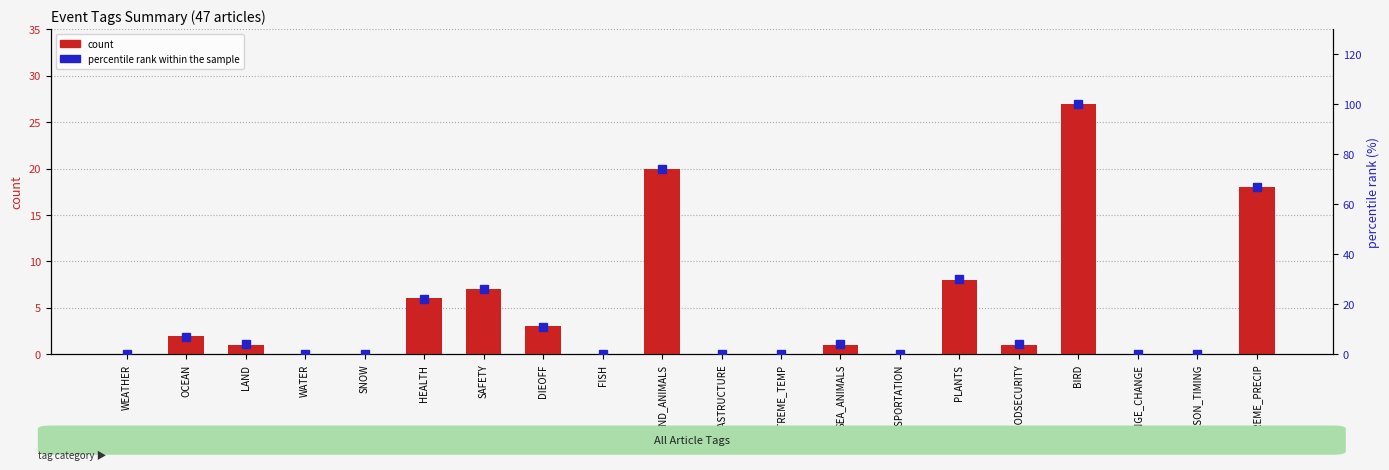

How many values in the percentile rank within the sample series exceed 4?

8